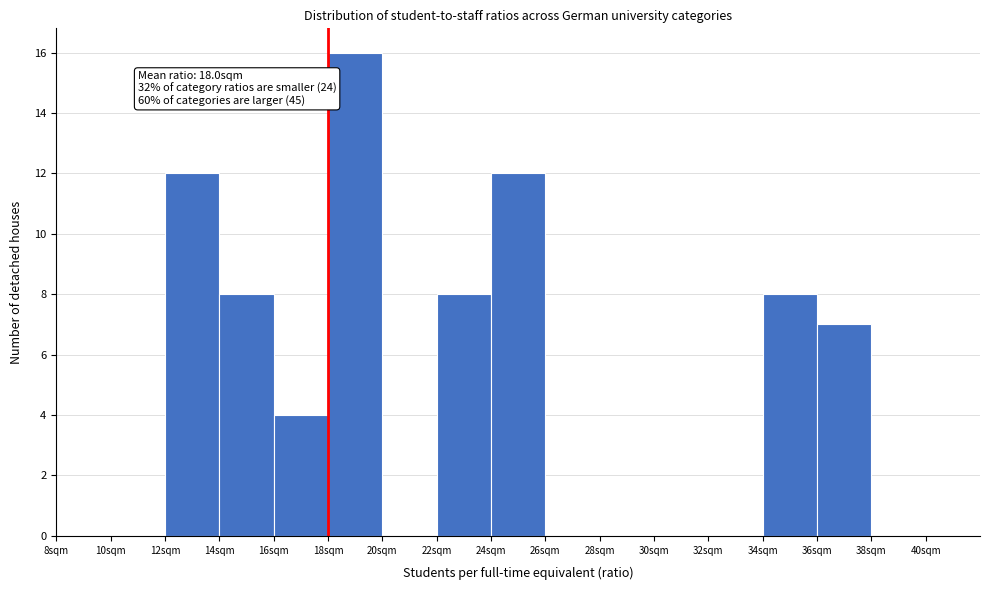

Which range on the x-axis has the tallest bar?

18 to 20